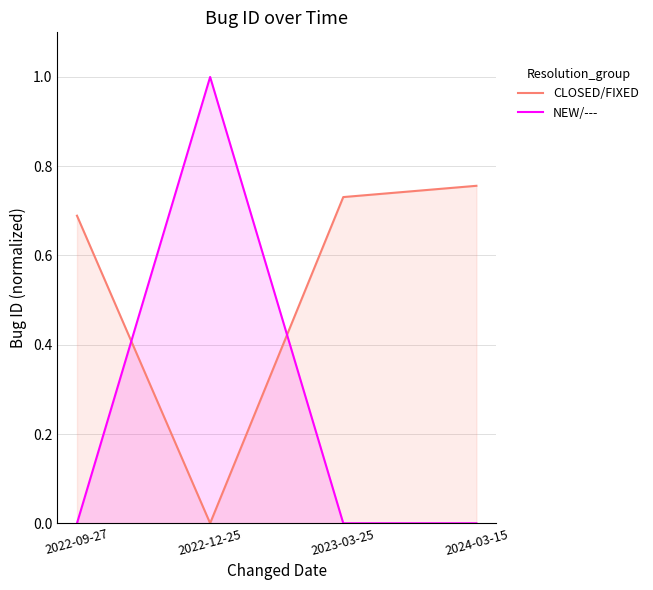

At how many categories does at least one series exceed 0?

4